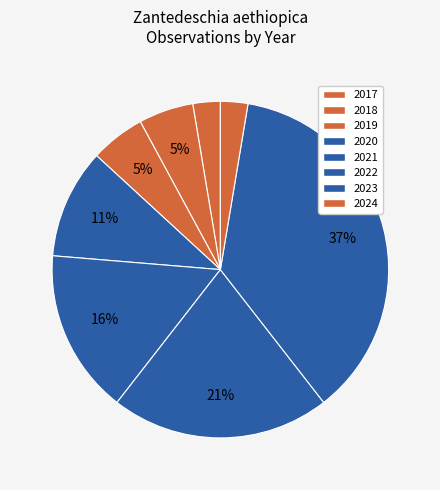

What is the total percentage of 2019 and 2022?

21.3%